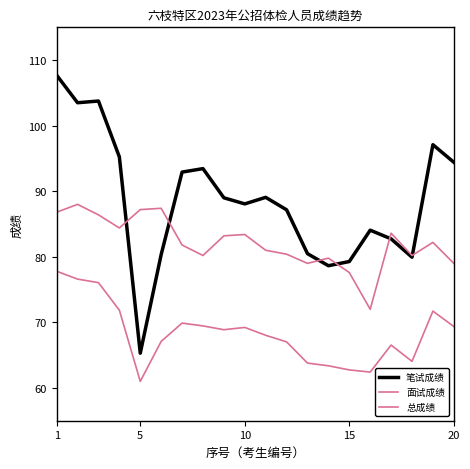

What is the average value of the 笔试成绩 series?

88.6